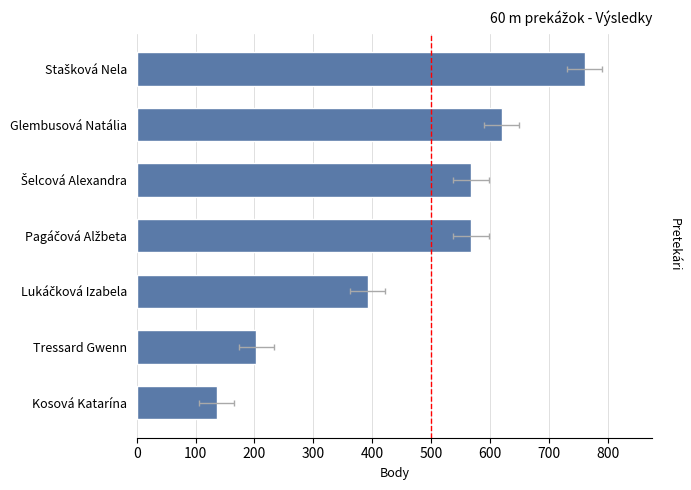

How many data points does each series have?

7